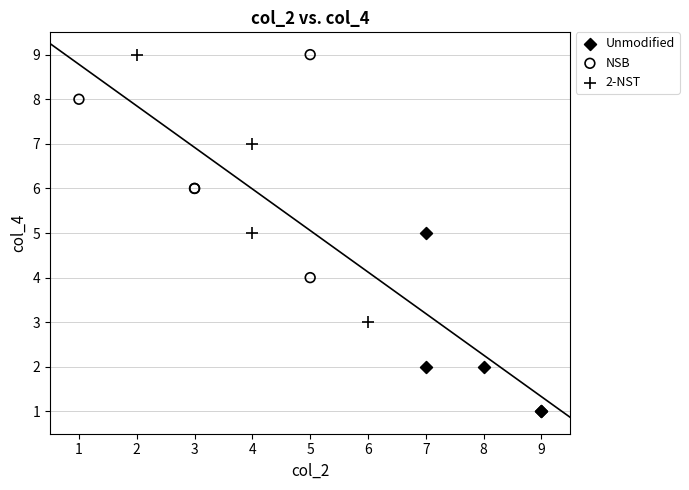

What are all the series names shown in the legend?

Unmodified, NSB, 2-NST